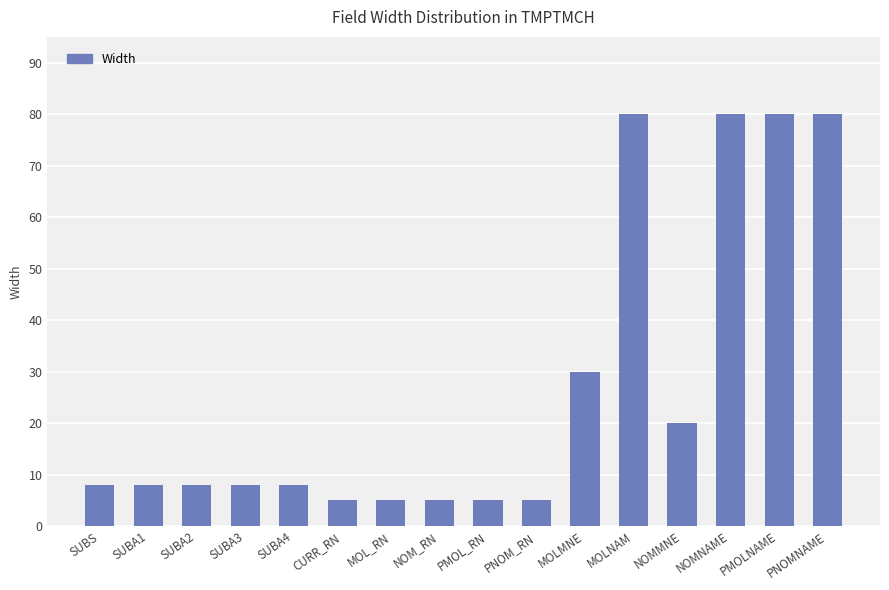

What is the maximum value shown in the chart?

80